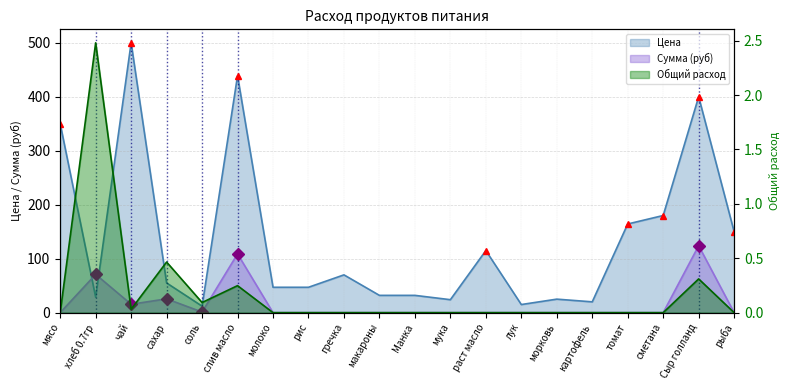

True or false: Сумма (руб) and Общий расход cross at least once.

False